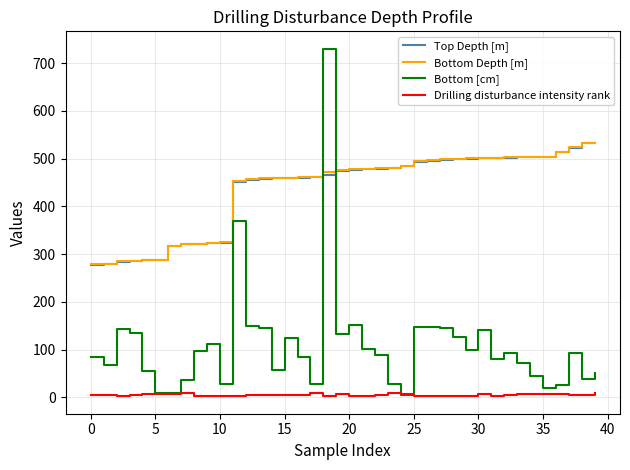

What is the maximum value shown in the chart?

730.0